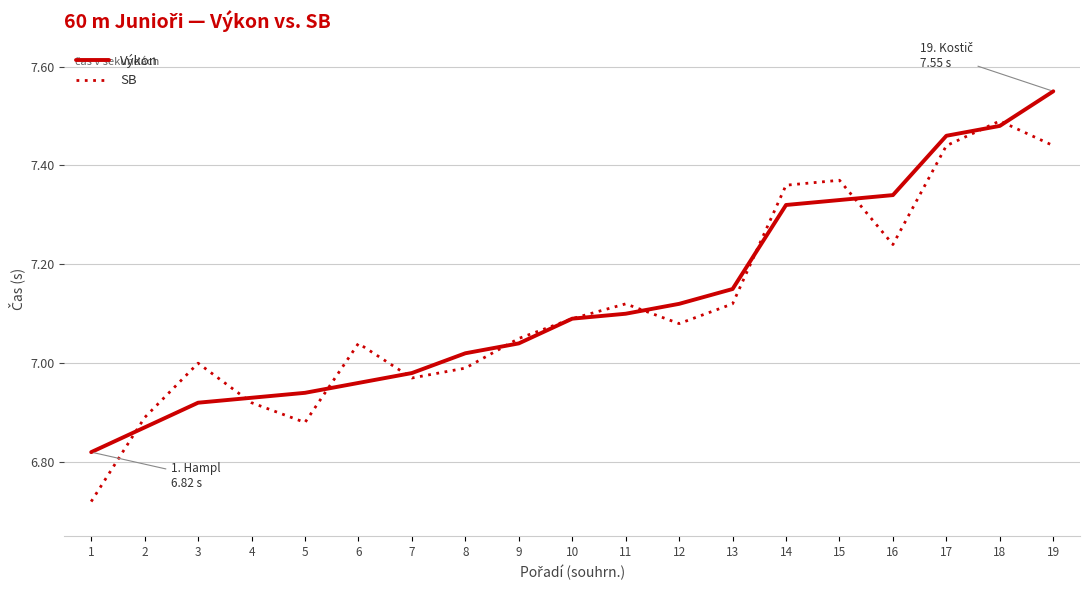

Rank the series by their maximum value, from lowest to highest.

SB, Výkon